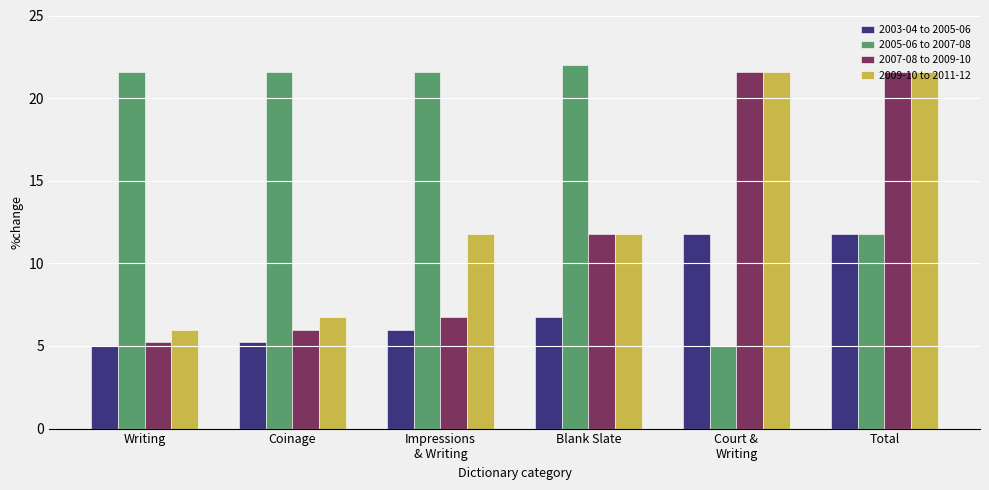

Reading right to left, extract all data points from this chart.

2003-04 to 2005-06: 11.8	11.8	6.8	6.0	5.2	5.0
2005-06 to 2007-08: 11.8	5.0	22.0	21.6	21.6	21.6
2007-08 to 2009-10: 21.6	21.6	11.8	6.8	6.0	5.2
2009-10 to 2011-12: 21.6	21.6	11.8	11.8	6.8	6.0